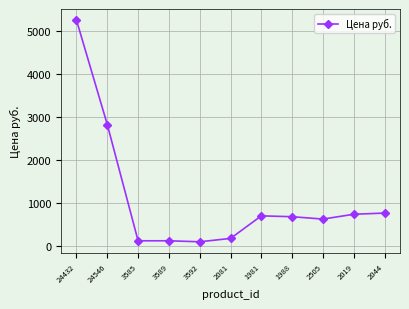

What value does the data have at 1988?

673